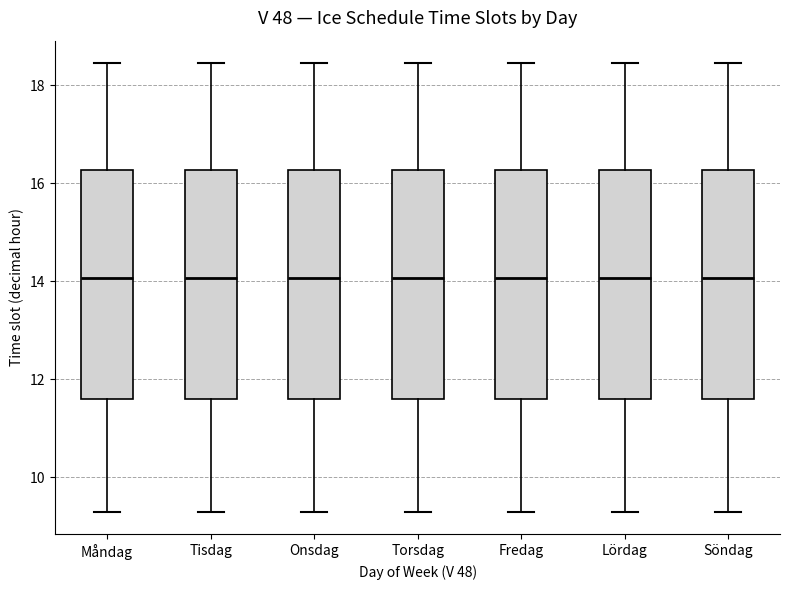

Where is the upper edge of the box for Torsdag on the y-axis? The values are not printed on the chart, so give them approximately, as read against the axis.

16.2